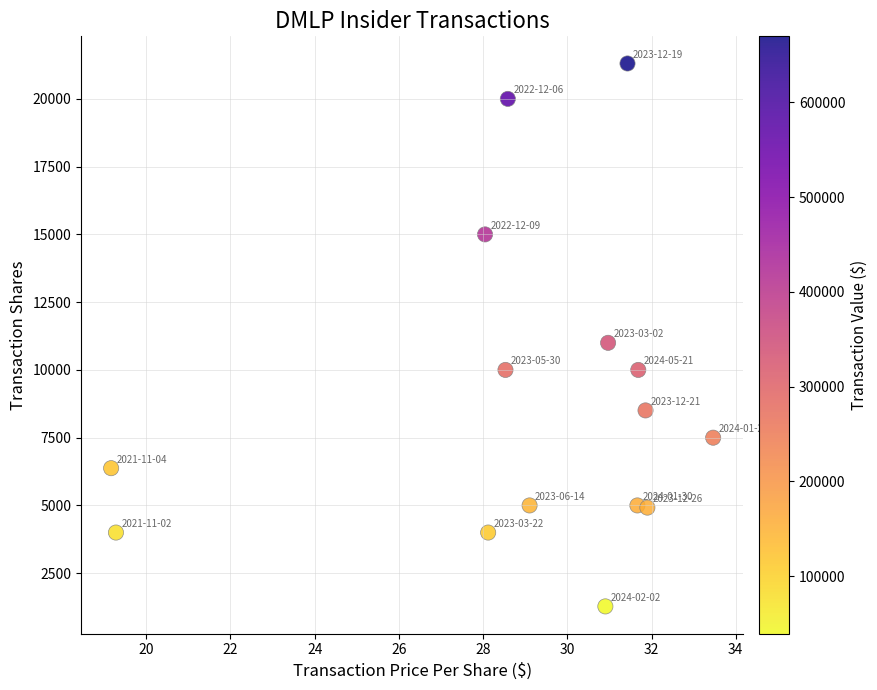

What Y value in the scatter plot is closest to 11290?

11000